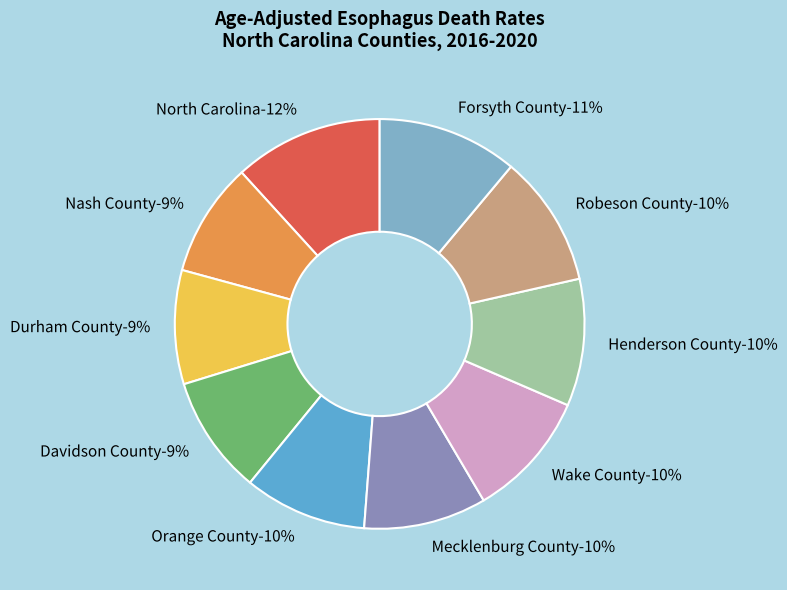

Approximately how many times larger is the value at Nash County compared to Forsyth County?

0.8